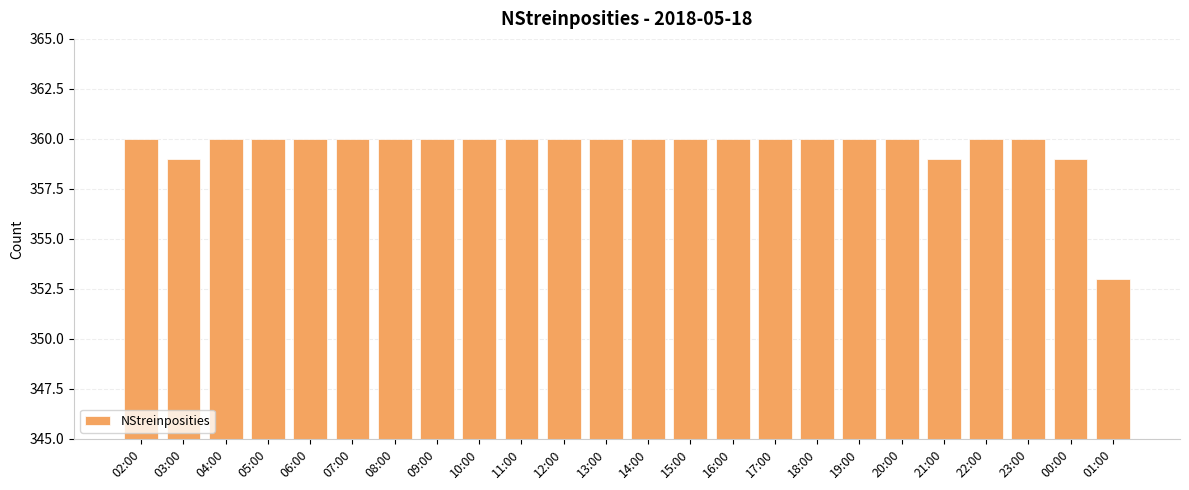

Between 01:00 and 10:00, which is larger?

10:00